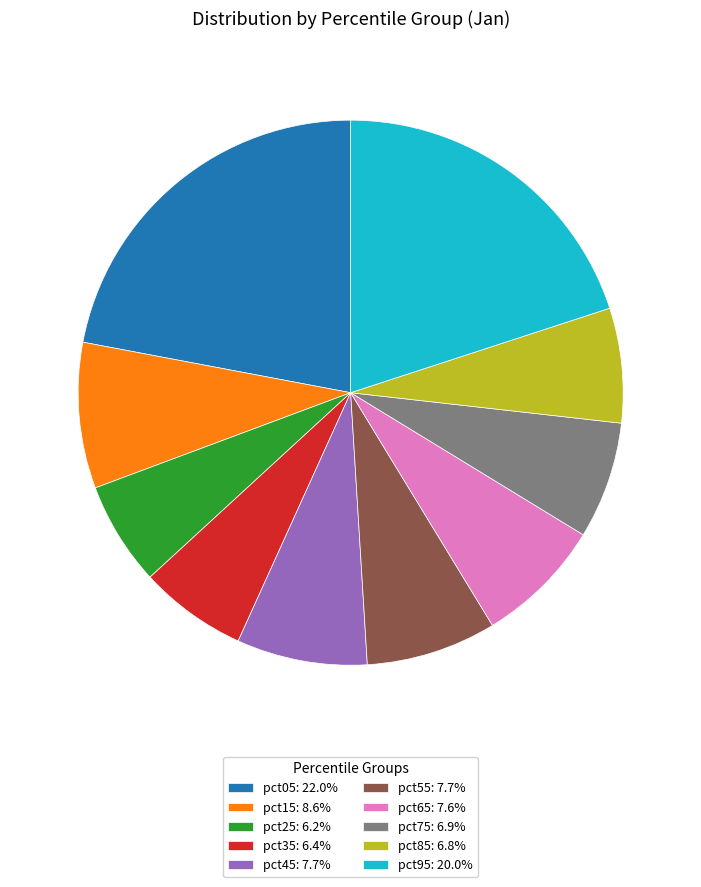

Which category has the biggest portion of the pie?

pct05